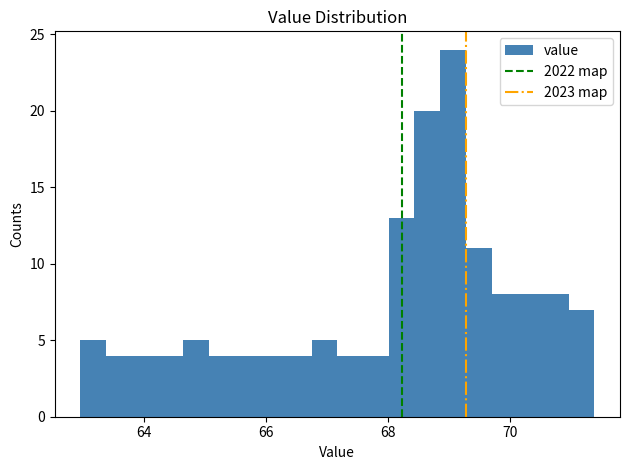

Read against the x-axis, roughly where is the centre of the tallest bar?

69.0